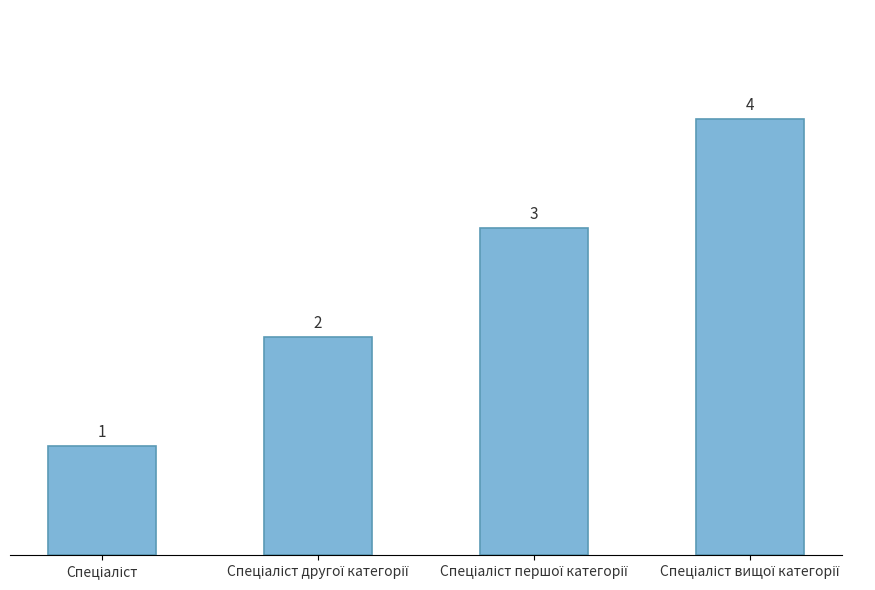

Does the chart contain any negative values?

No